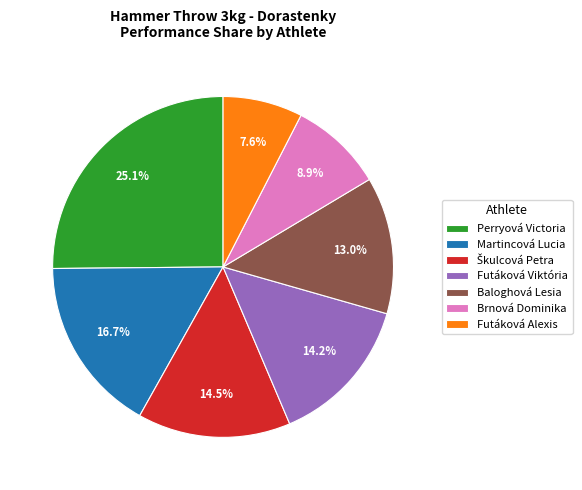

Which category has the biggest portion of the pie?

Perryová Victoria